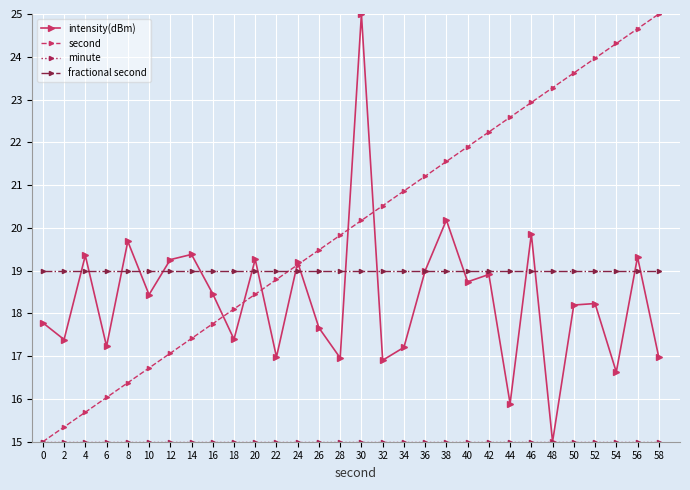

Does the chart have visible grid lines?

Yes